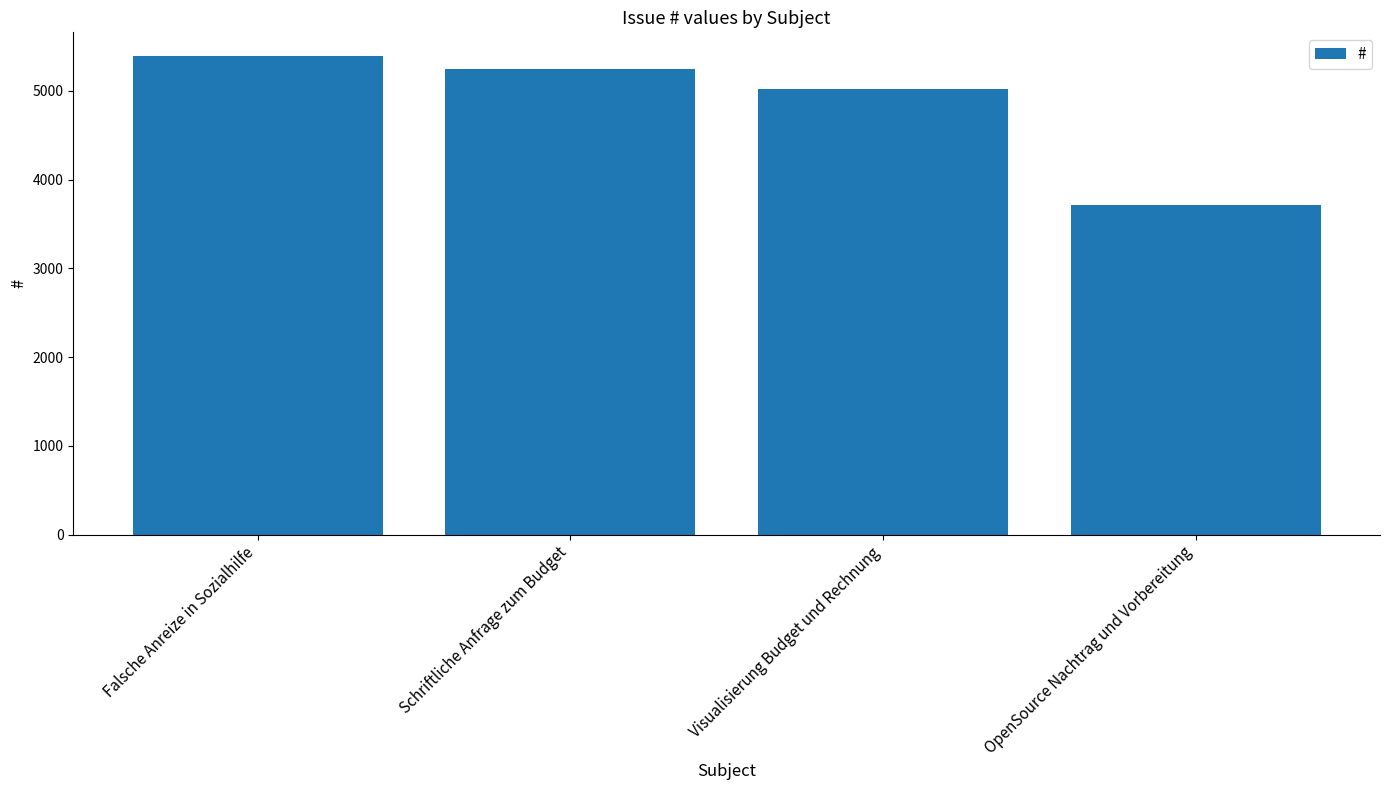

What is the sum of all values?

19359